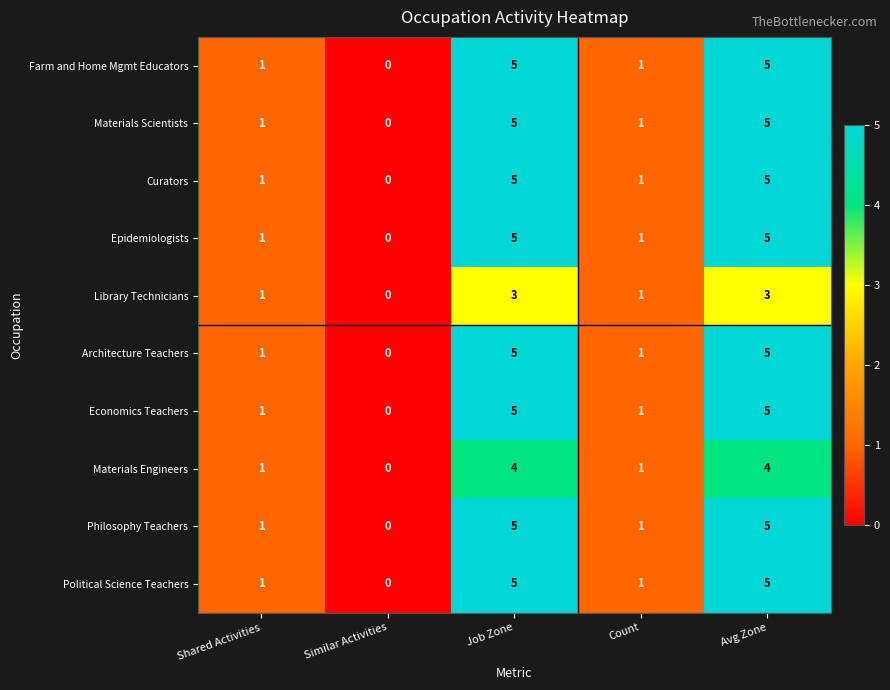

Which category has the lowest value across all series?

Similar Activities